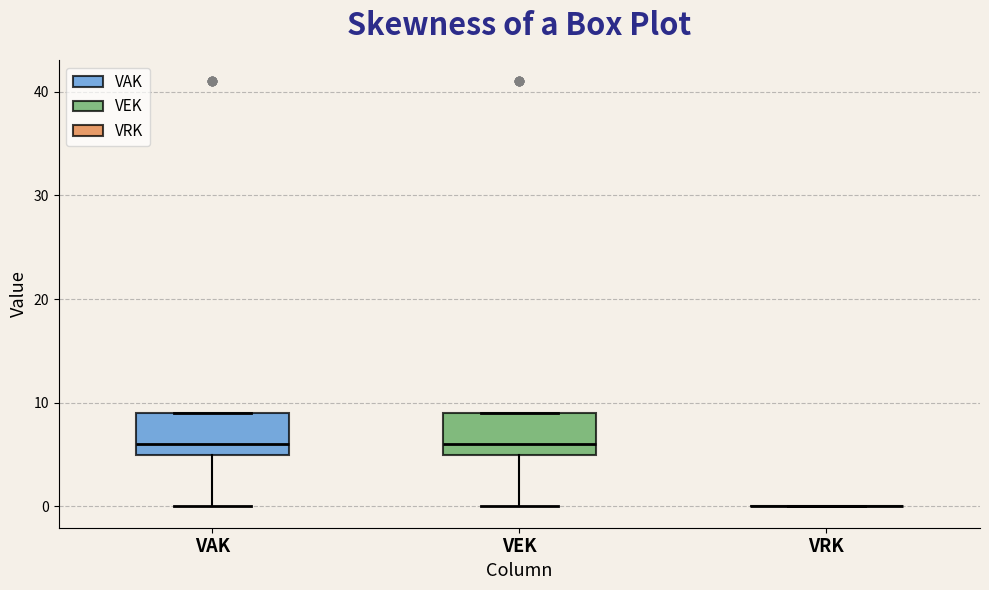

Reading left to right, transcribe this box plot: for each box, give where its median line is, the range the box spans, and where its two whiskers end, as read against the y-axis. The values are not printed on the chart, so give them approximately, as read against the axis.

VAK: median 6, box 5 to 9, whiskers 0 to 9
VEK: median 6, box 5 to 9, whiskers 0 to 9
VRK: box collapsed to a line at 0, whiskers 0 to 0